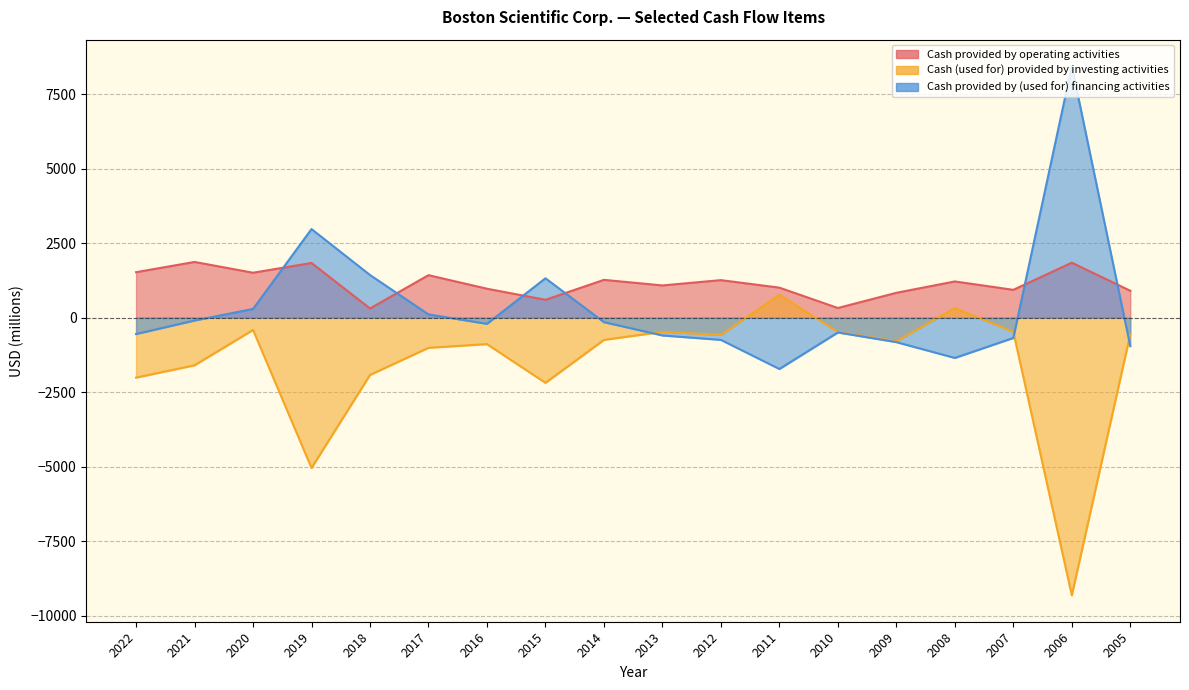

At which category does Cash provided by operating activities reach its first local peak?

2021